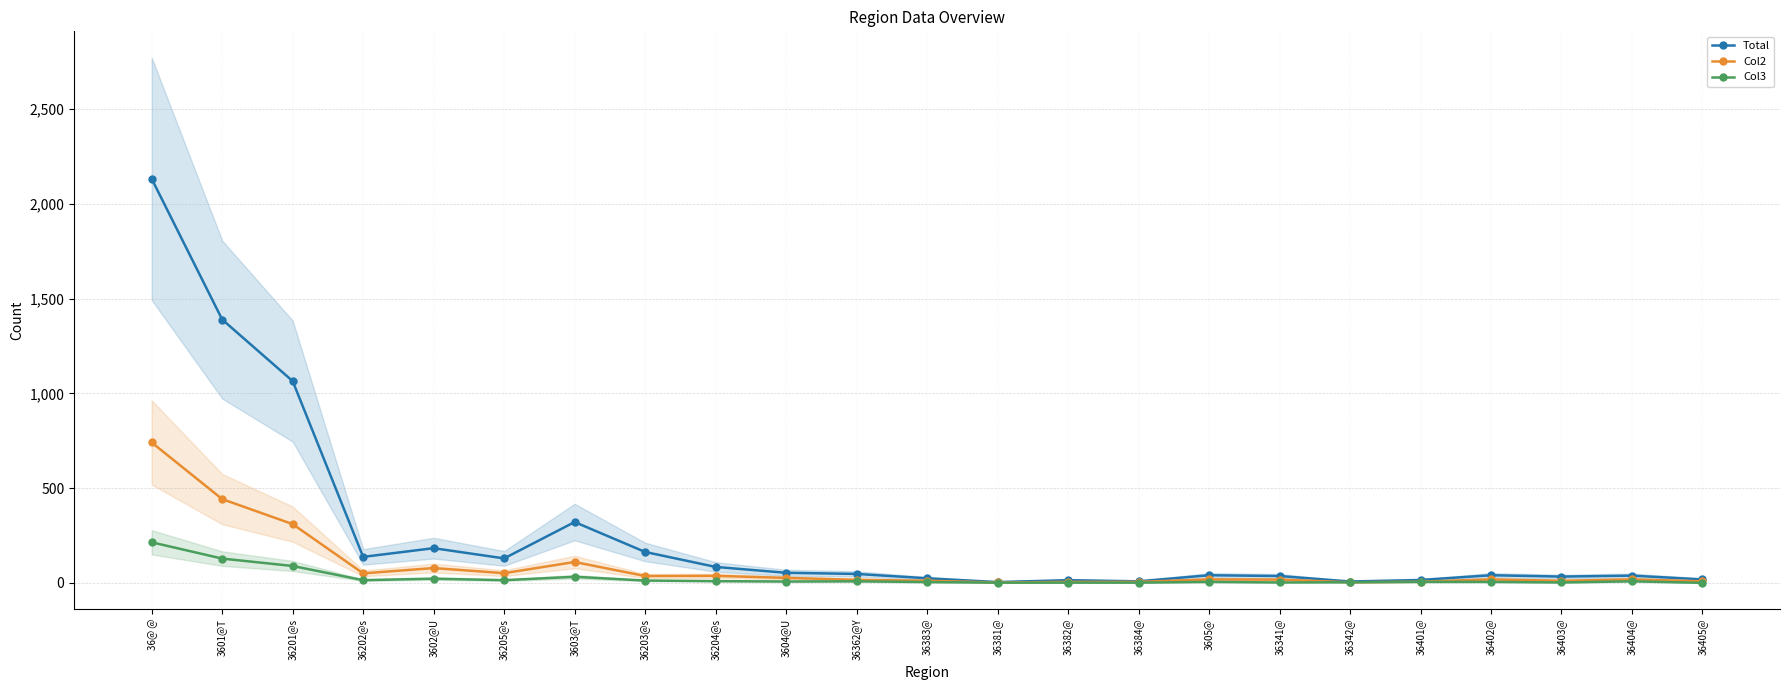

True or false: Total and Col2 intersect in this chart.

False